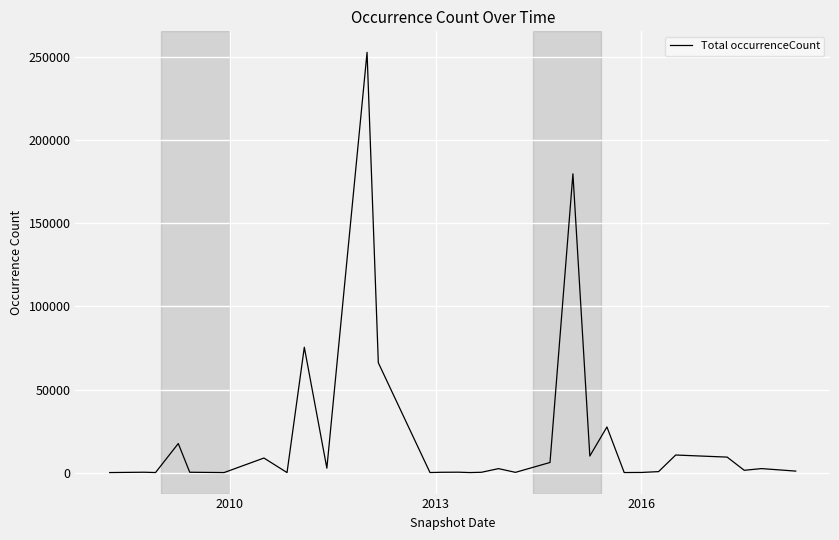

What is the difference between the maximum and minimum values?

253004